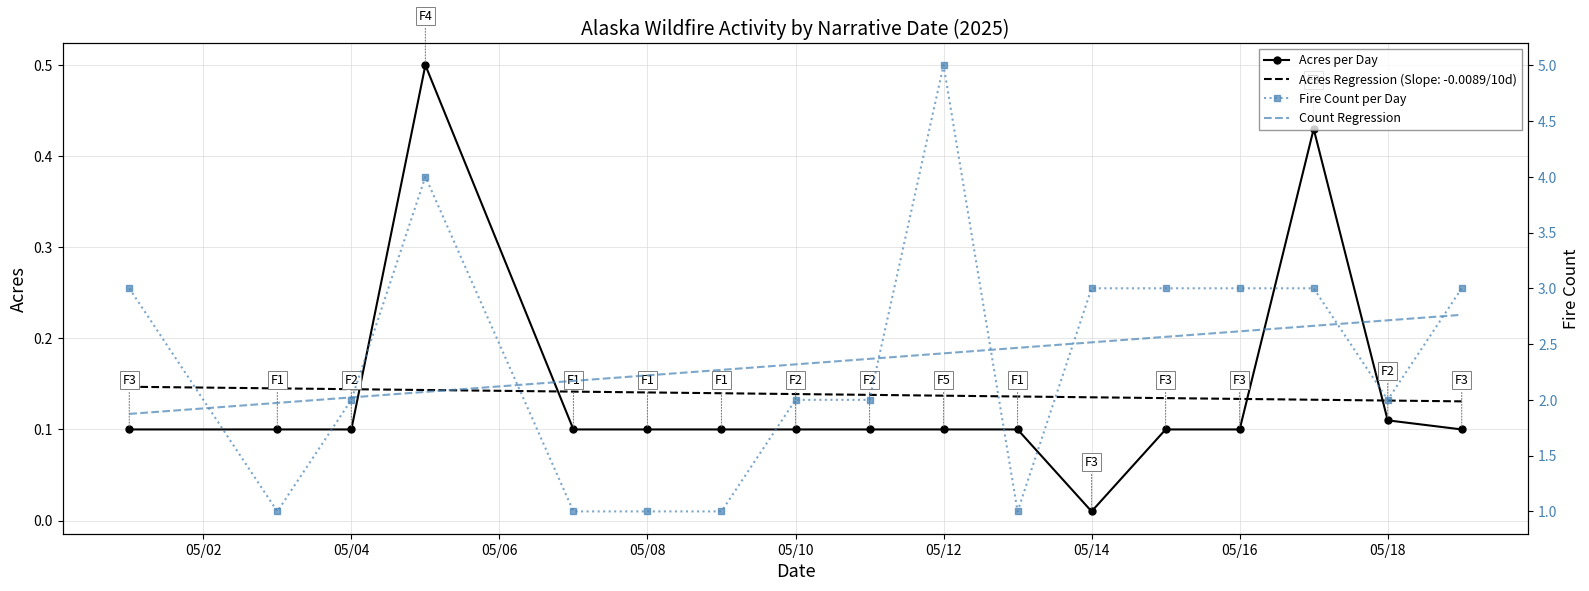

Rank the series by their maximum value, from highest to lowest.

Fire Count per Day, Count Regression, Acres per Day